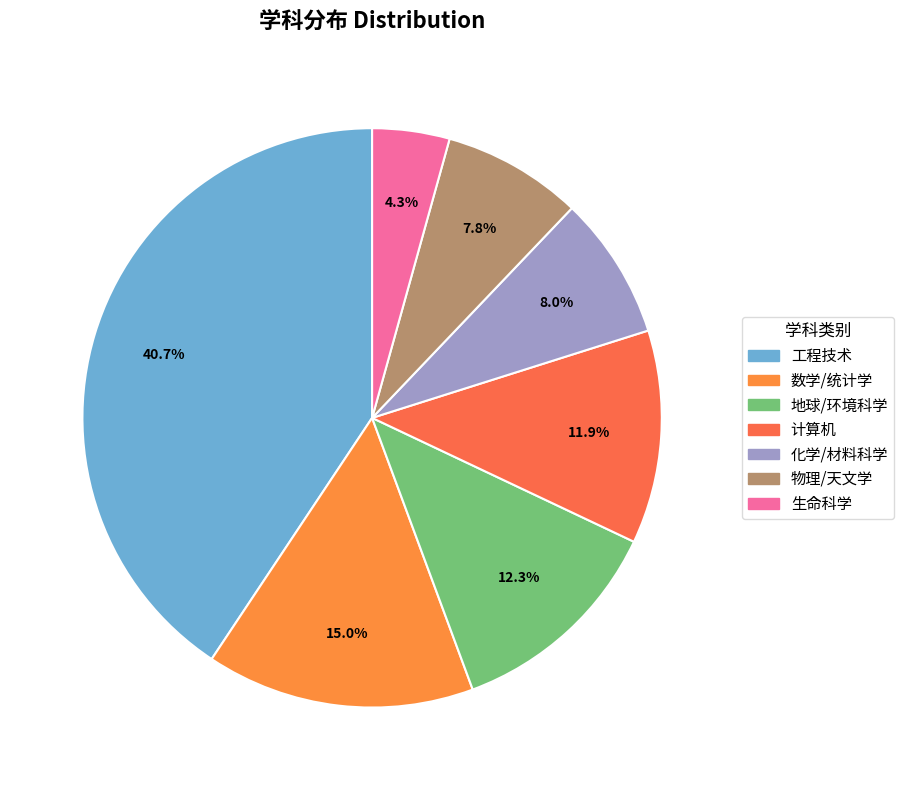

What percentage do 化学/材料科学 and 物理/天文学 together represent?

15.8%